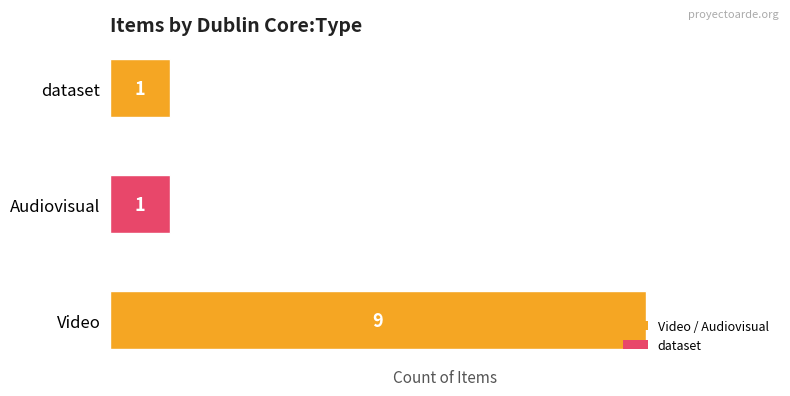

Approximately how many times larger is the value at dataset compared to Audiovisual?

1.0